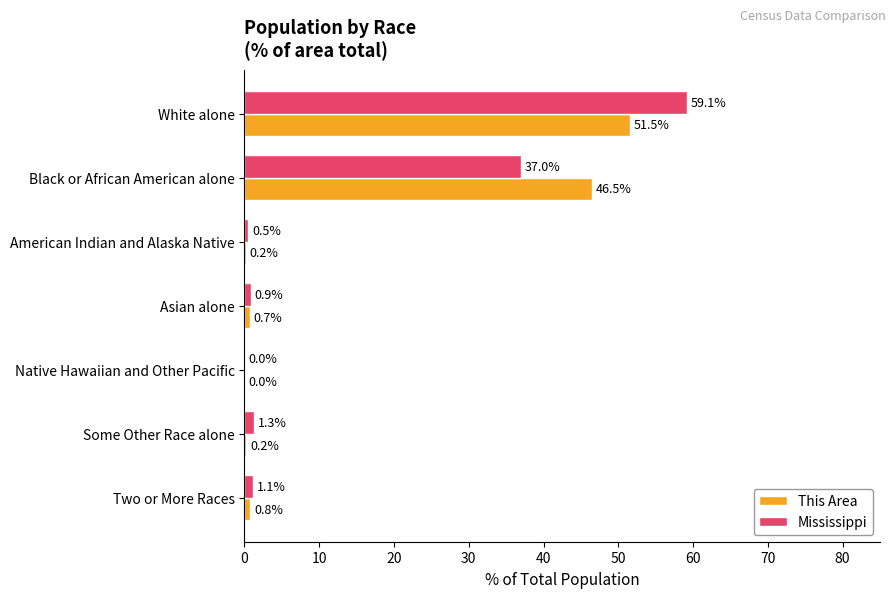

What value does the This Area series have at White alone?

51.5